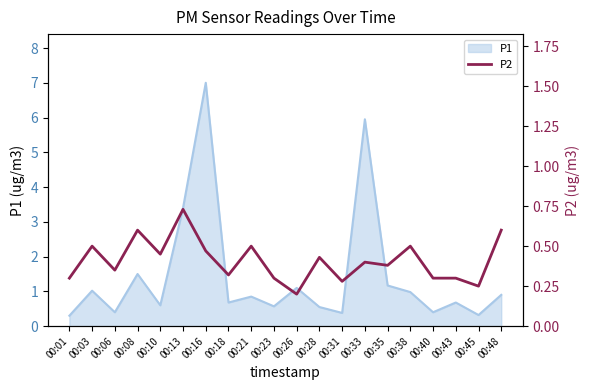

Which label corresponds to the smallest value in the chart?

00:26